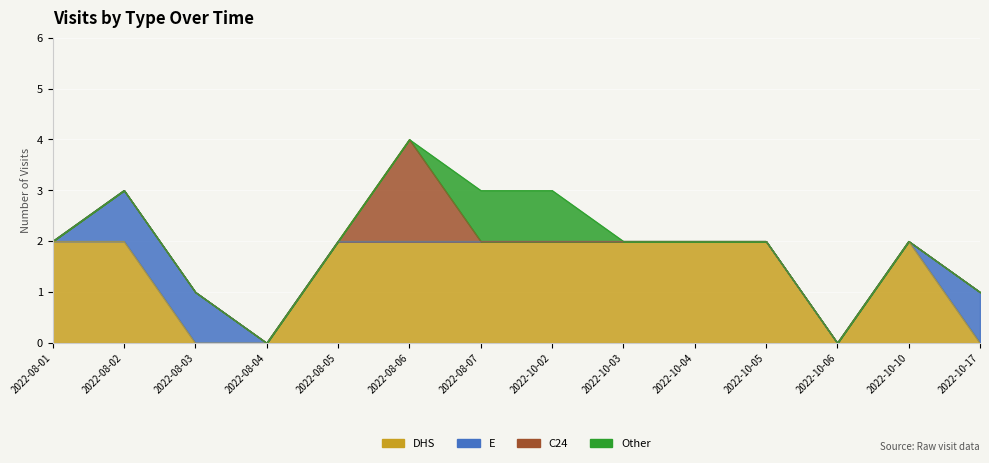

After their last crossing, which series has the higher values: DHS or E?

E